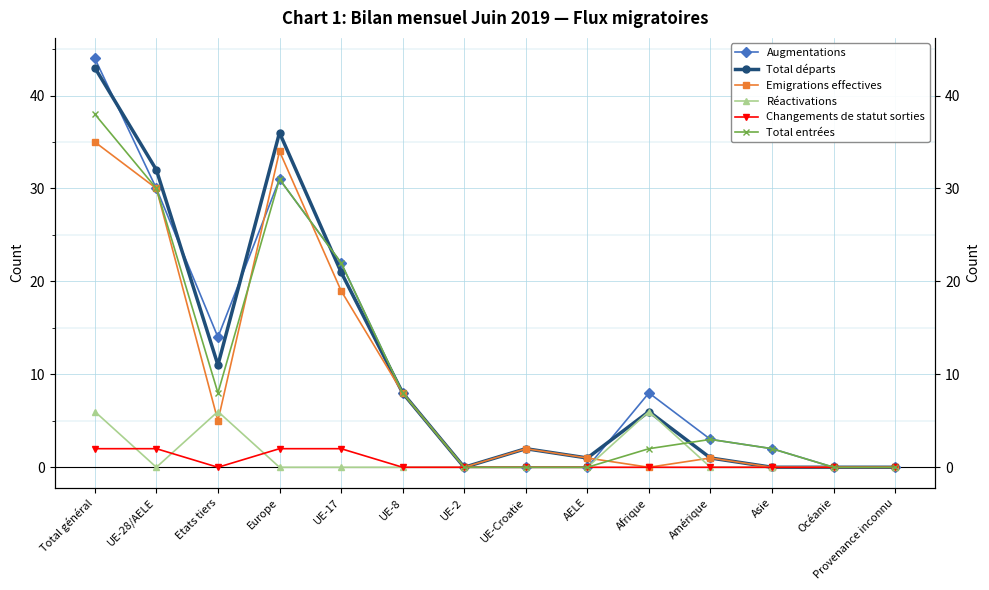

List the labels in order of Emigrations effectives value, smallest first.

UE-2, Afrique, Asie, Océanie, Provenance inconnu, AELE, Amérique, UE-Croatie, Etats tiers, UE-8, UE-17, UE-28/AELE, Europe, Total général